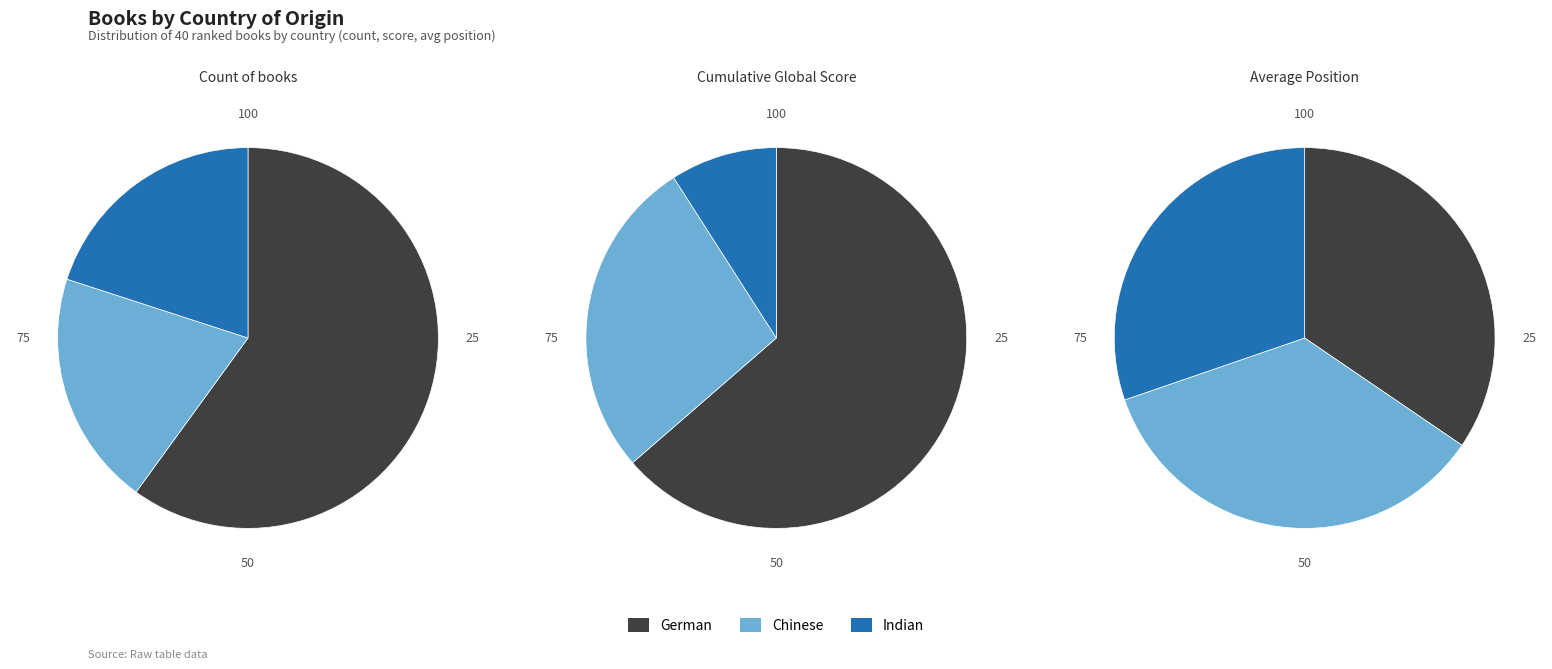

Rank the categories by value from lowest to highest.

Chinese, Indian, German